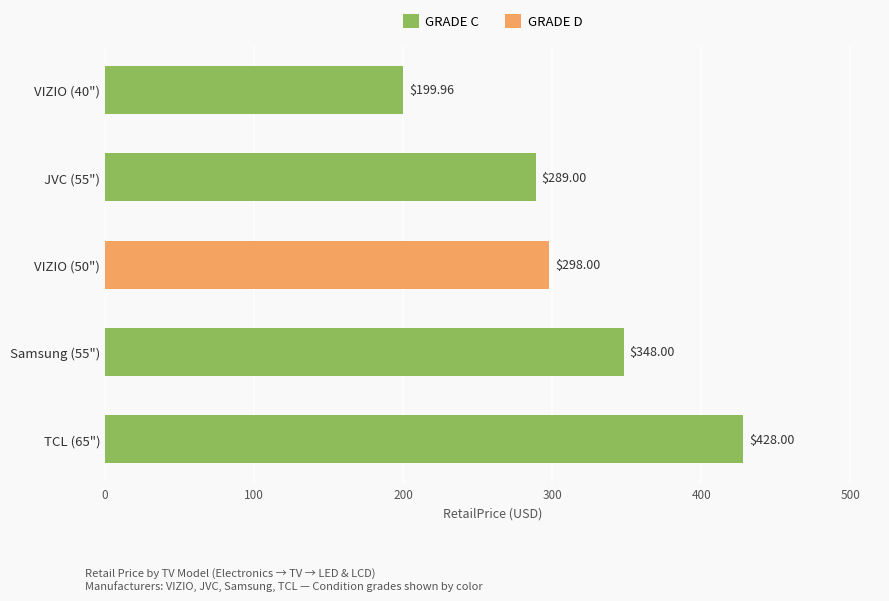

What is the average value of the GRADE C series?

316.2